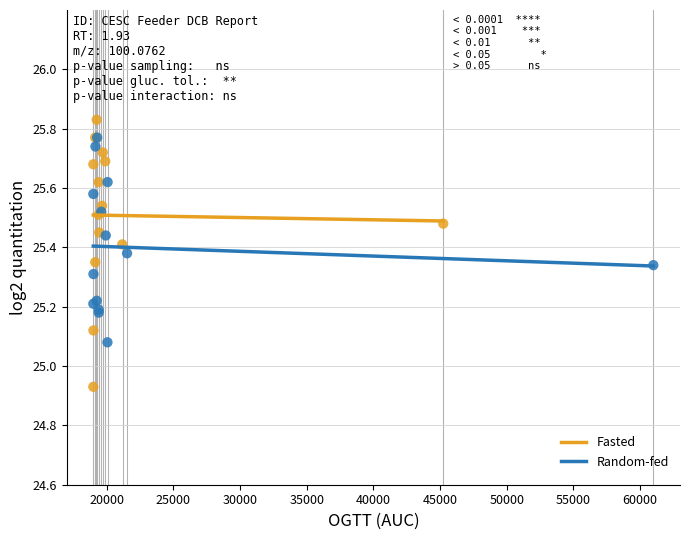

What are all the series names shown in the legend?

Fasted, Random-fed